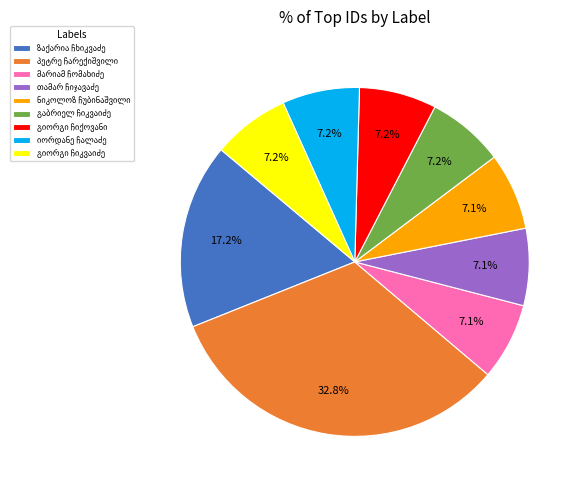

Is there a majority slice in this chart?

No